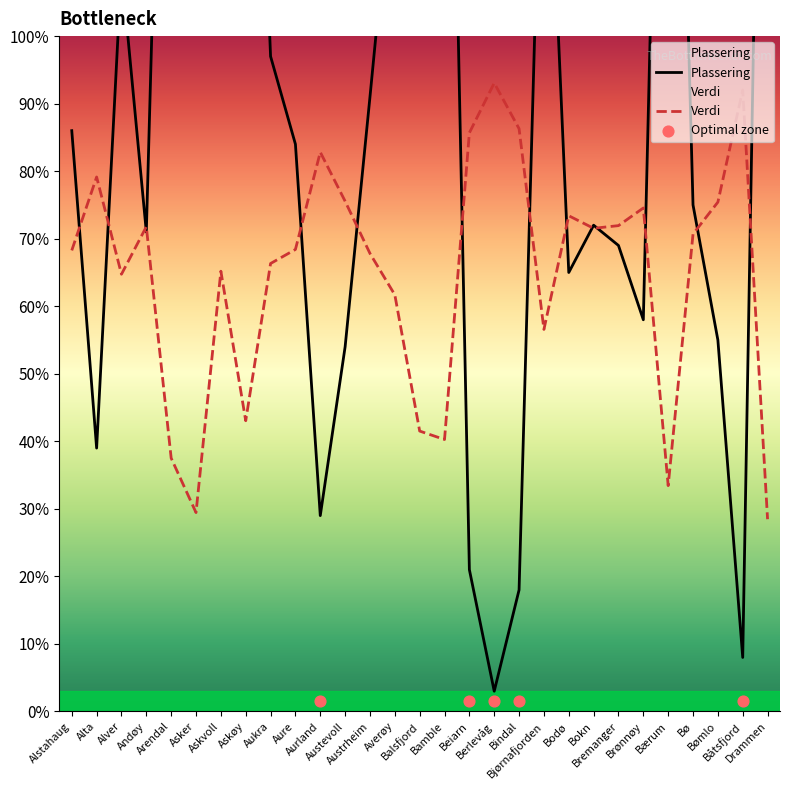

Which series has the largest Y range (max minus min)?

Plassering